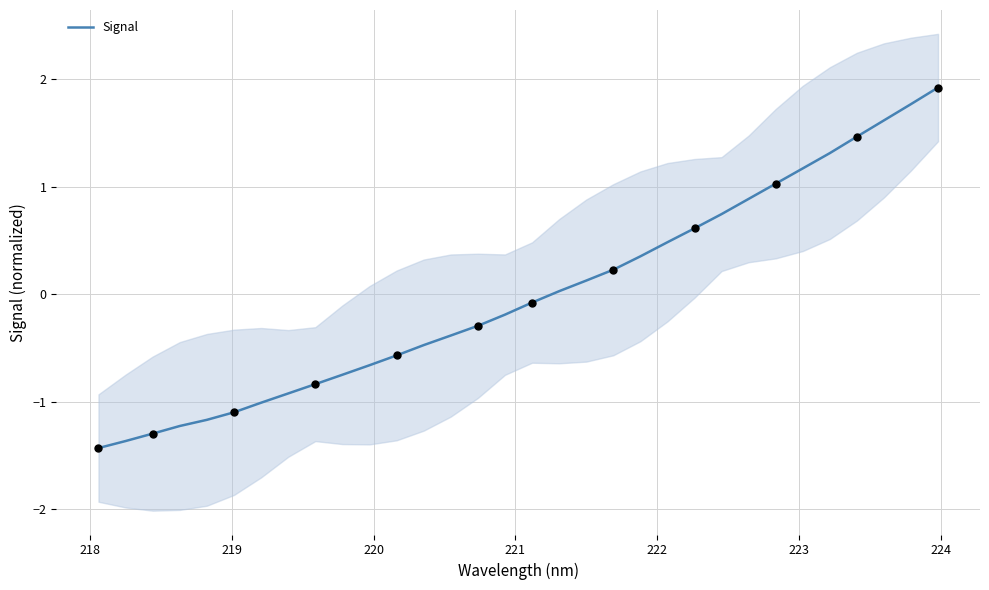

What is the maximum value for Signal?

1.9